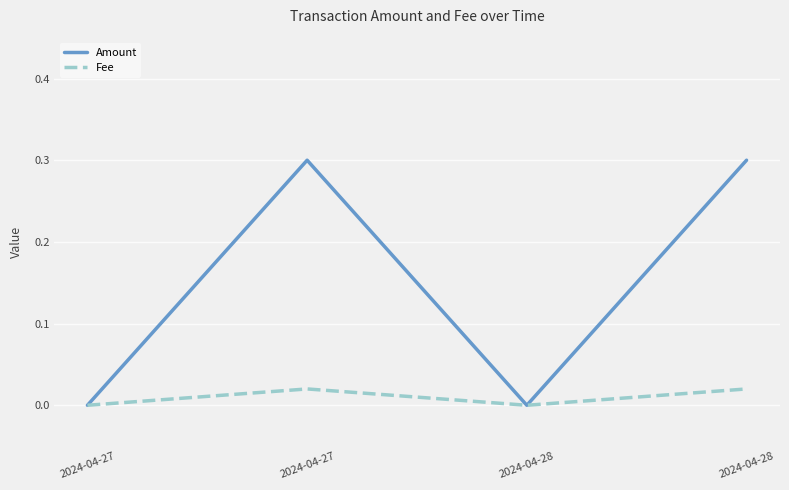

What are all the series names shown in the legend?

Amount, Fee